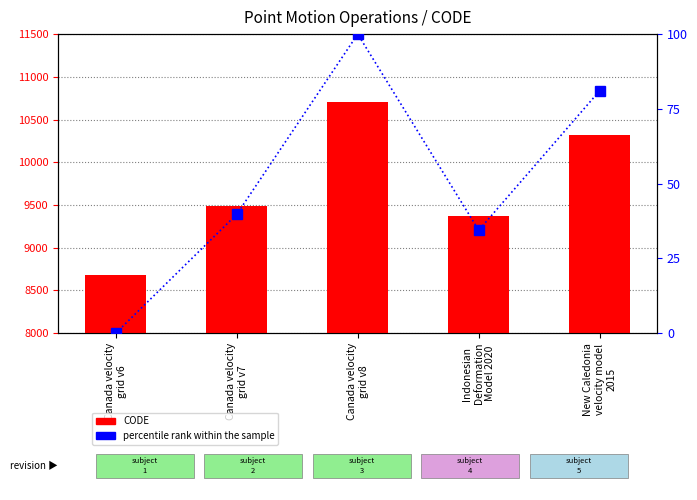

True or false: percentile rank within the sample has a value of 34.4 at Indonesian
Deformation
Model 2020.

True